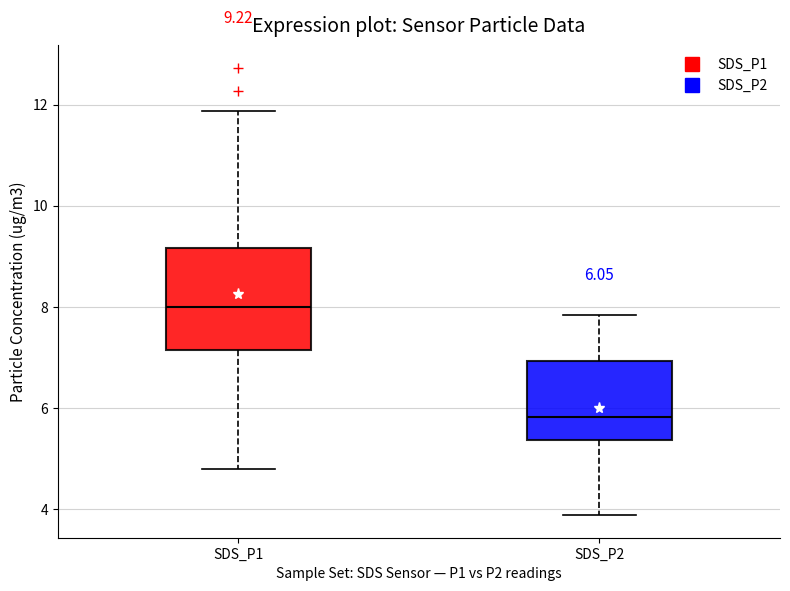

Which box is the tallest, from its lower edge to its upper edge?

SDS_P1